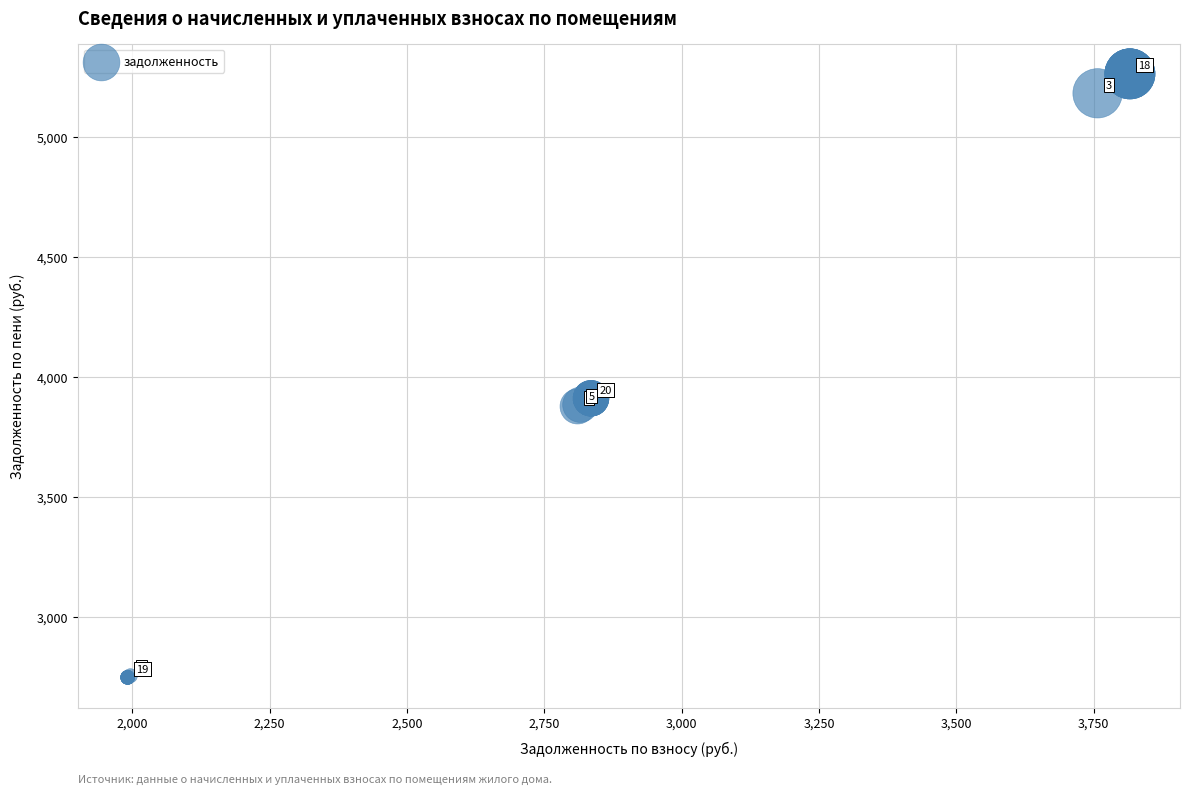

What Y value in the scatter plot is closest to 4004?

3910.1